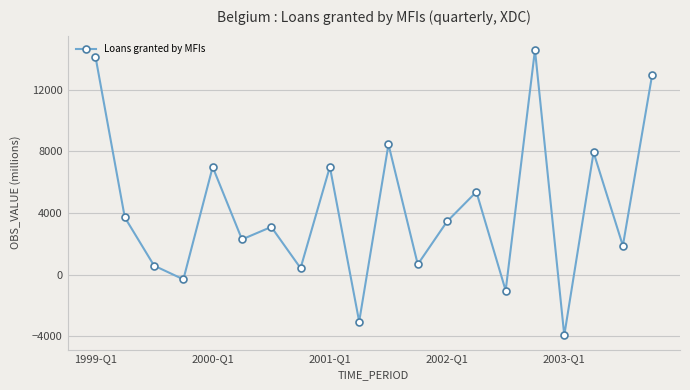

What is the greatest value displayed?

14584.3